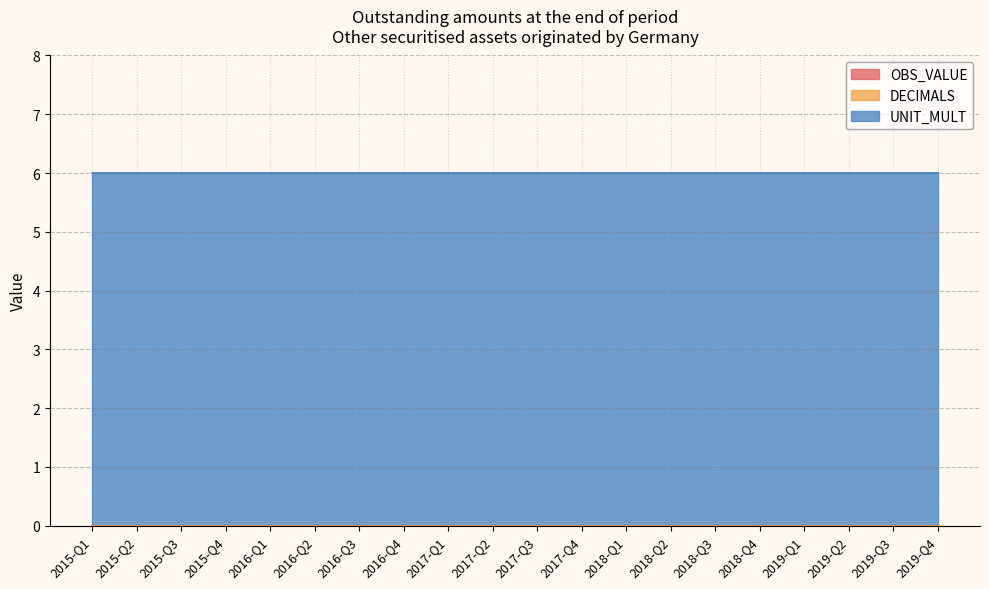

What position from the left is 2015-Q1?

1